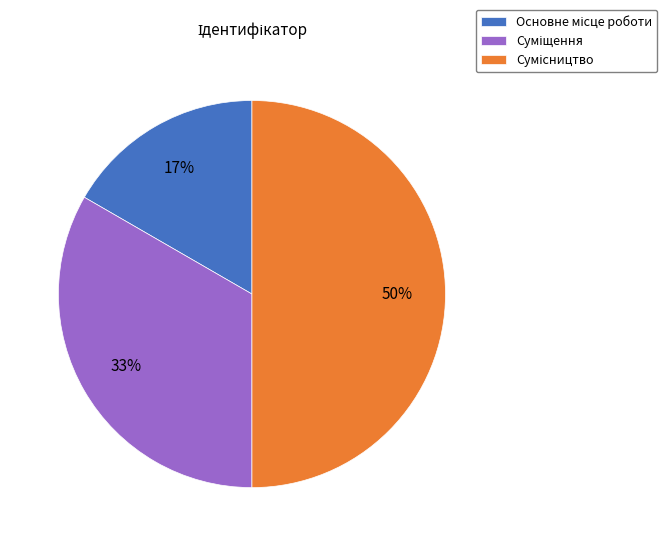

To the nearest percent, what is the average slice percentage?

33%